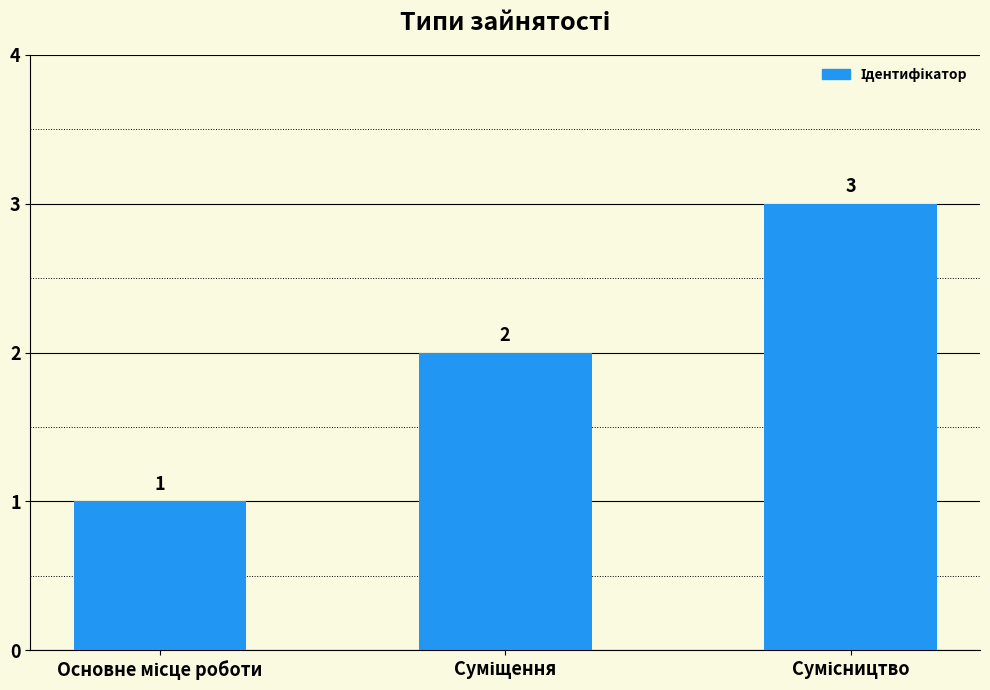

What is the greatest value displayed?

3